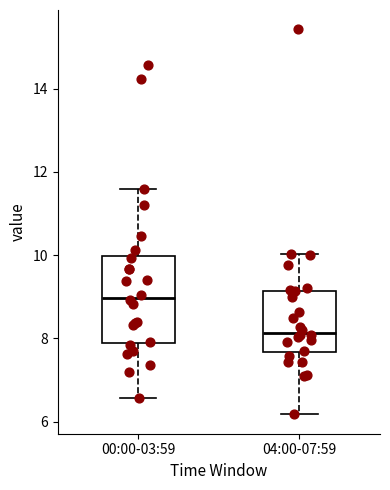

Where does the upper whisker of the box for 00:00-03:59 end on the y-axis? The values are not printed on the chart, so give them approximately, as read against the axis.

11.6